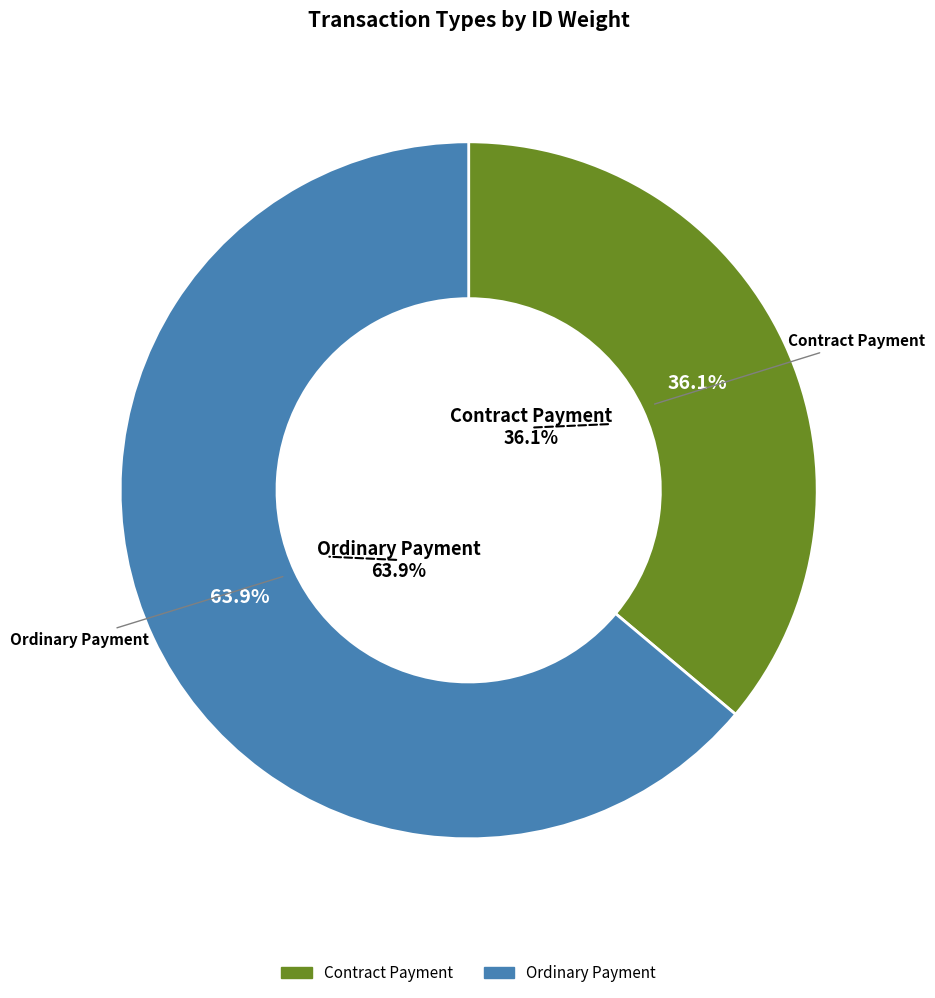

To the nearest percent, what portion does Ordinary Payment (Height 1162667) represent?

64%